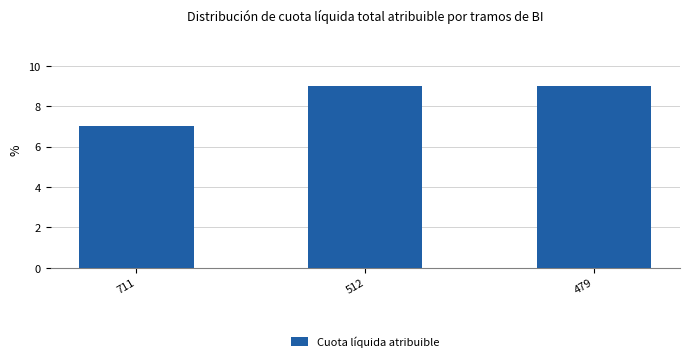

Which label corresponds to the smallest value in the chart?

711